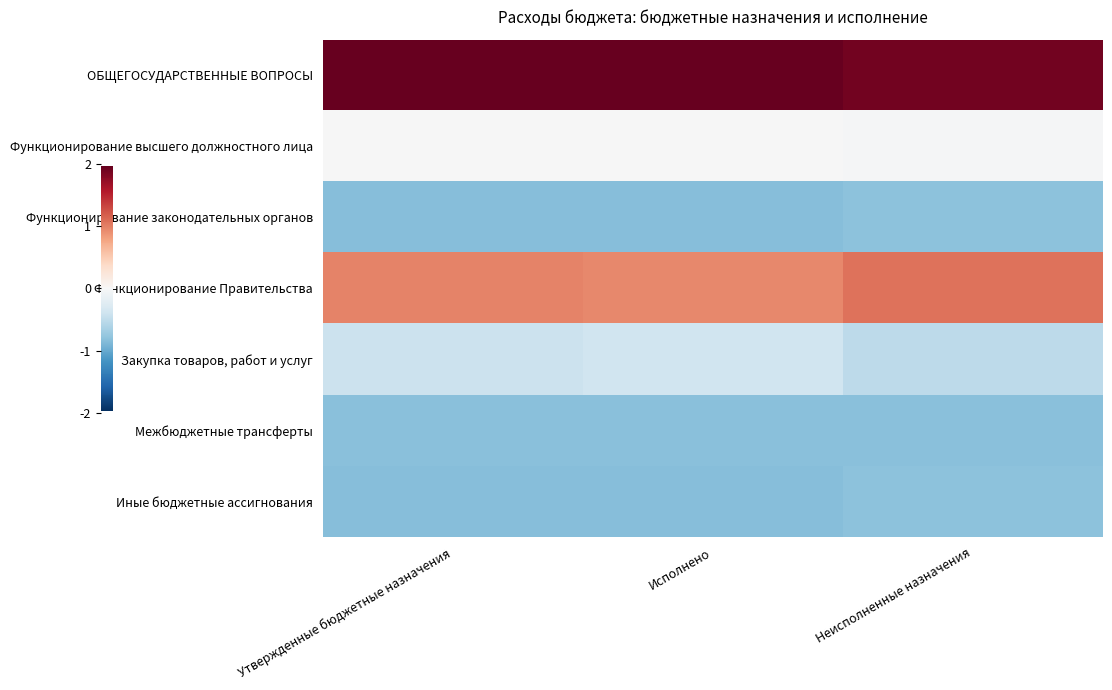

Which series has the largest total across all categories?

ОБЩЕГОСУДАРСТВЕННЫЕ ВОПРОСЫ